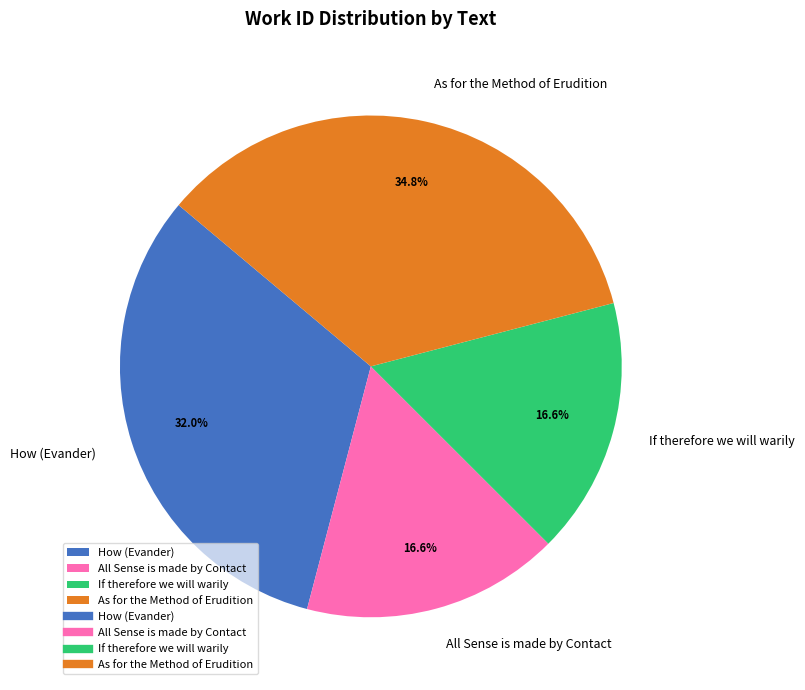

Which slice is the largest?

As for the Method of Erudition